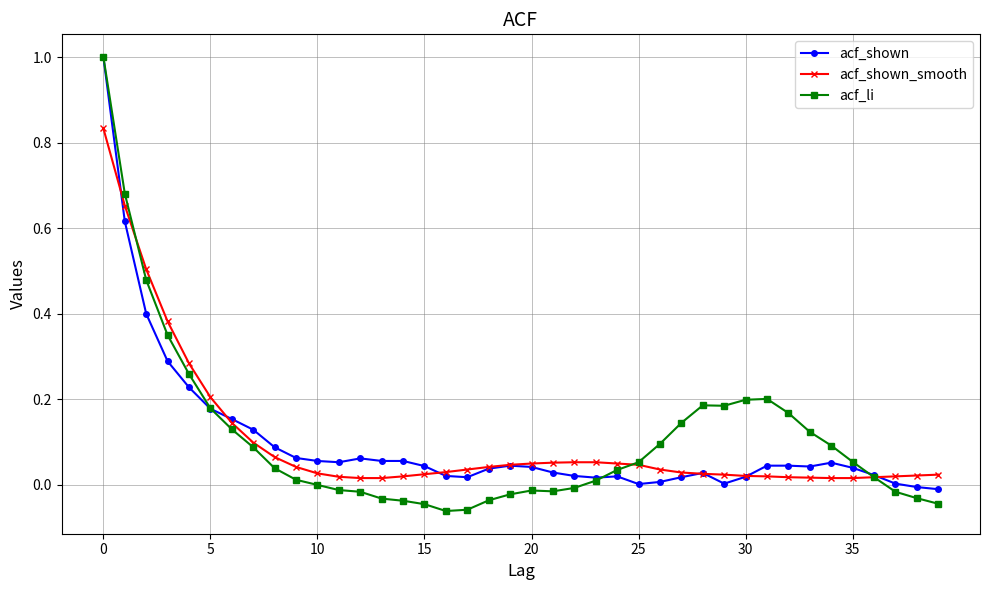

What is the maximum value shown in the chart?

1.0